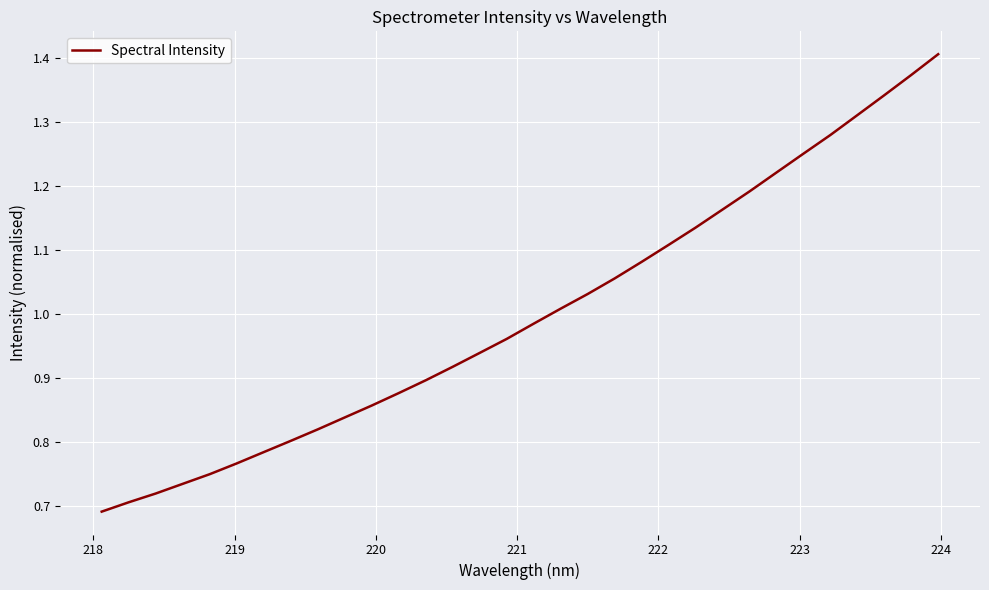

How many lines are shown in the chart?

1